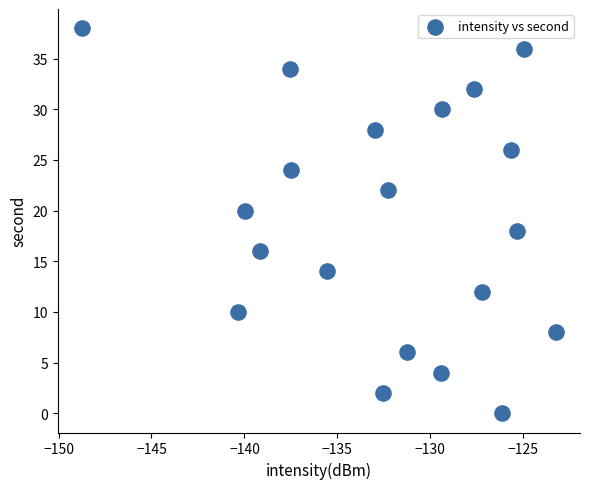

What is the range of Y values (max minus min)?

38